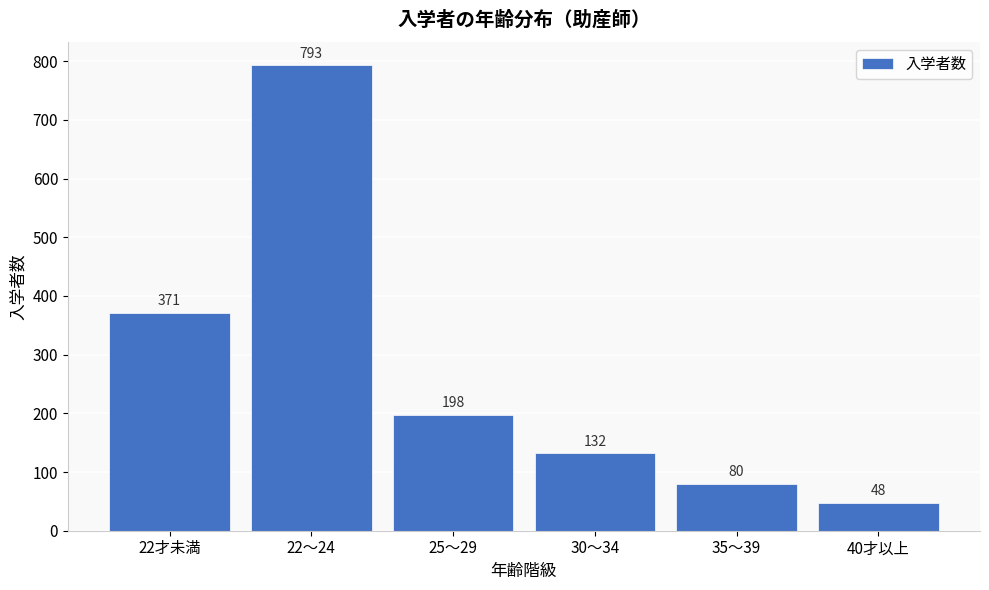

Reading left to right, extract all data points from this chart.

22才未満=371	22～24=793	25～29=198	30～34=132	35～39=80	40才以上=48